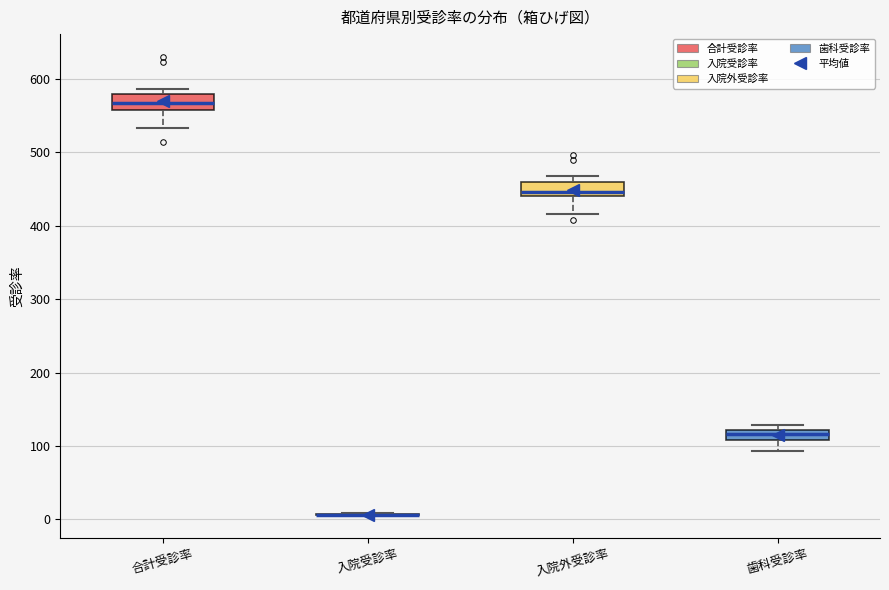

Where does the lower whisker of the box for 入院外受診率 end on the y-axis? The values are not printed on the chart, so give them approximately, as read against the axis.

420